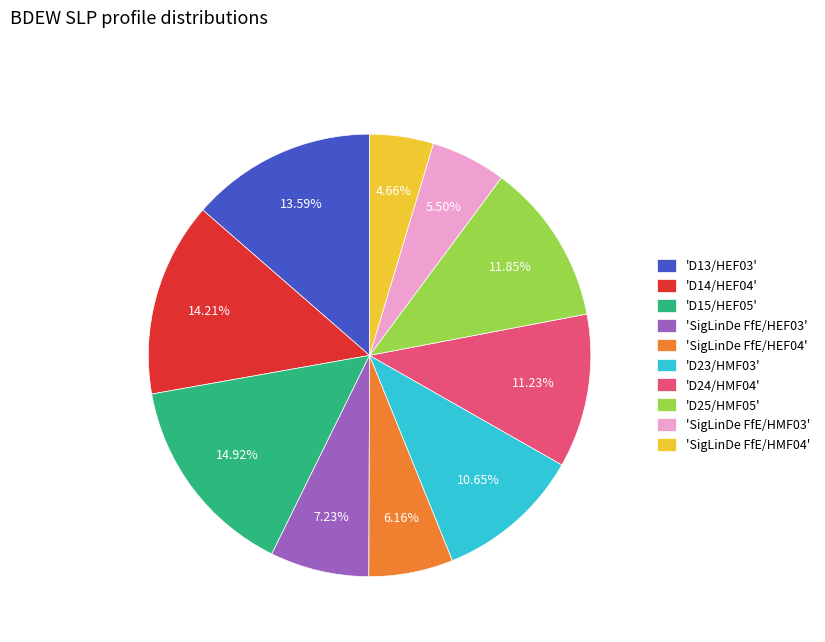

What is the ratio of the value at 'SigLinDe FfE/HEF04' to the value at 'D14/HEF04'?

0.4